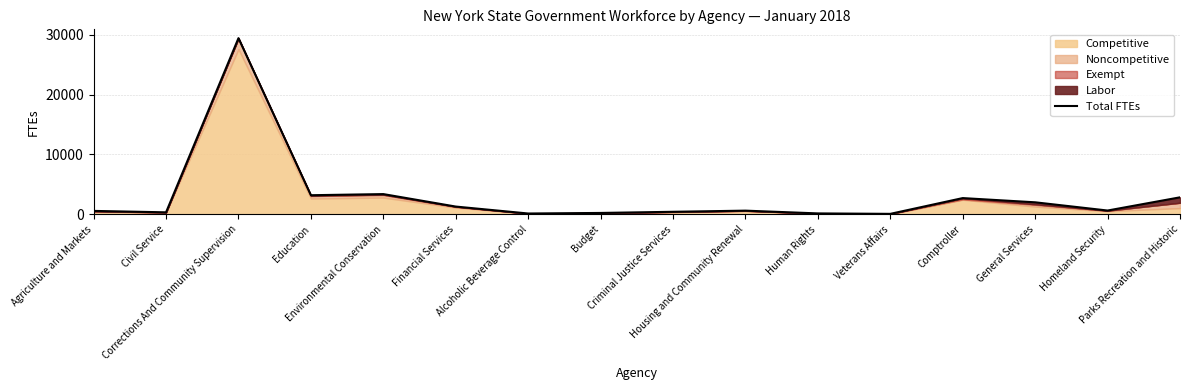

Approximately how many times larger is the value at Civil Service compared to Financial Services?

0.3